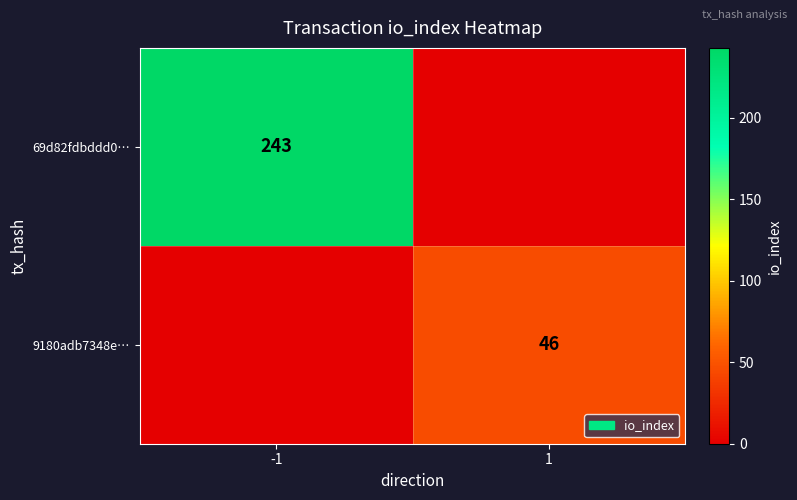

Is it true that 69d82fdbddd0… equals 386 at -1?

False